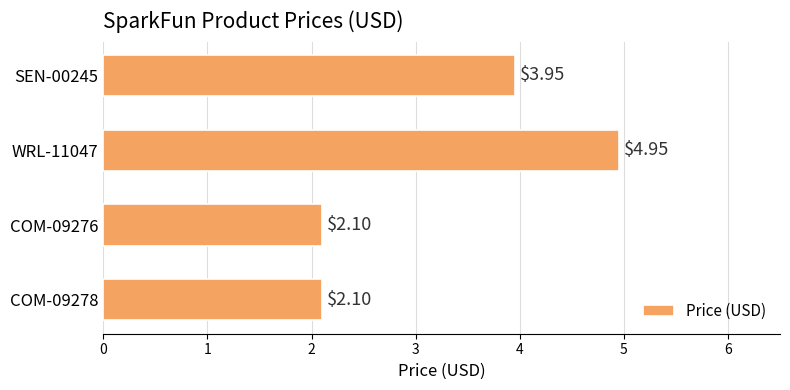

What is the sum of the values at COM-09278 and COM-09276?

4.2